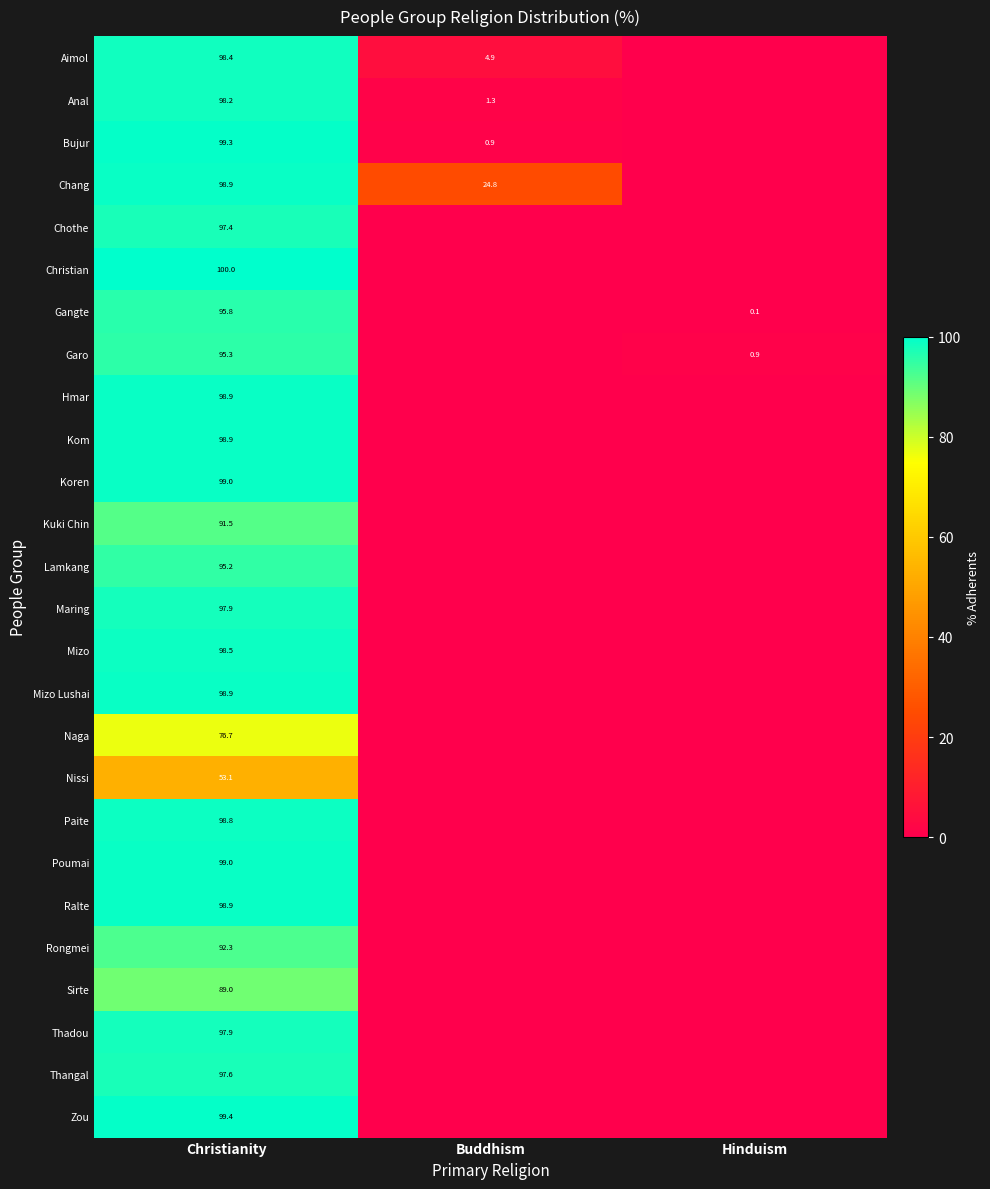

What is the difference between the highest and lowest values at Christianity?

46.9